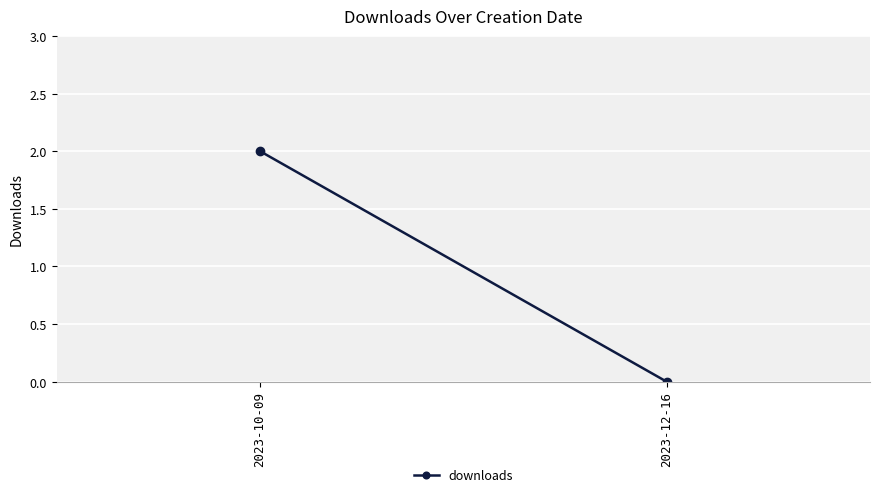

The value at 2023-12-16 is 0. True or false?

True